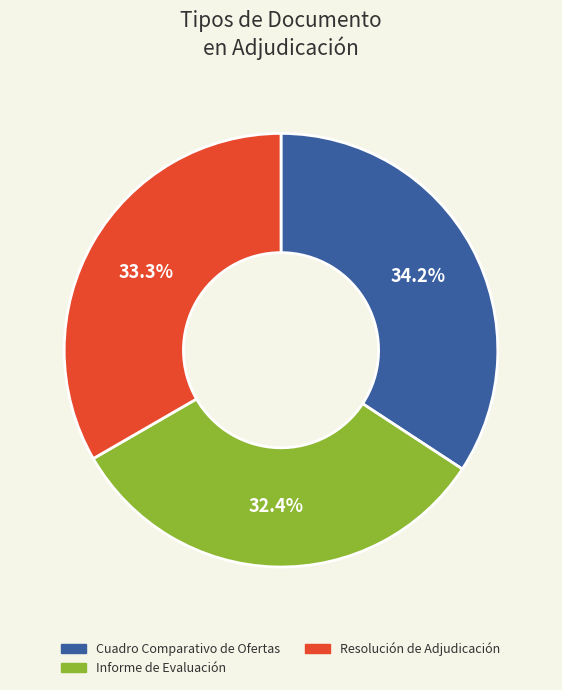

What is the smallest slice in the pie chart?

Informe de Evaluación